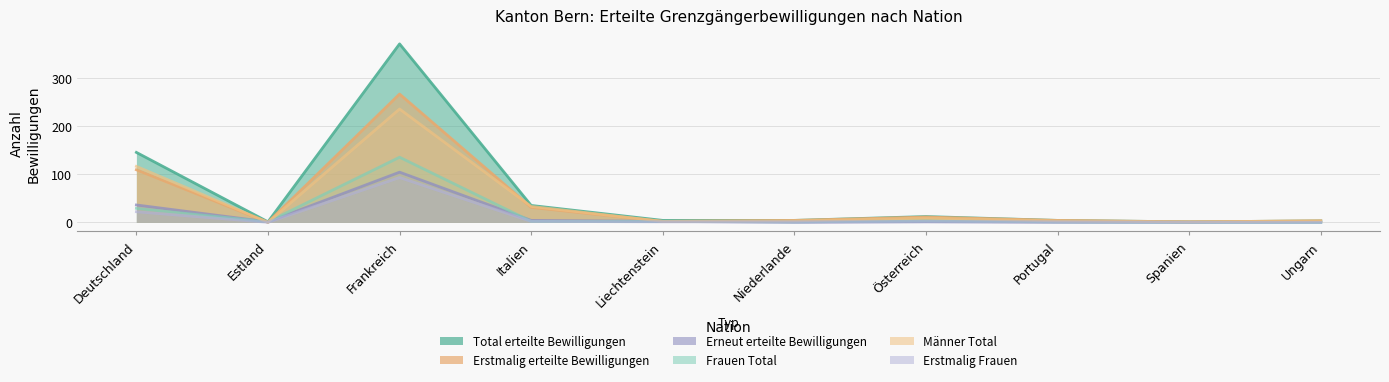

True or false: Männer Total has more than 1 points higher than both neighbors.

True